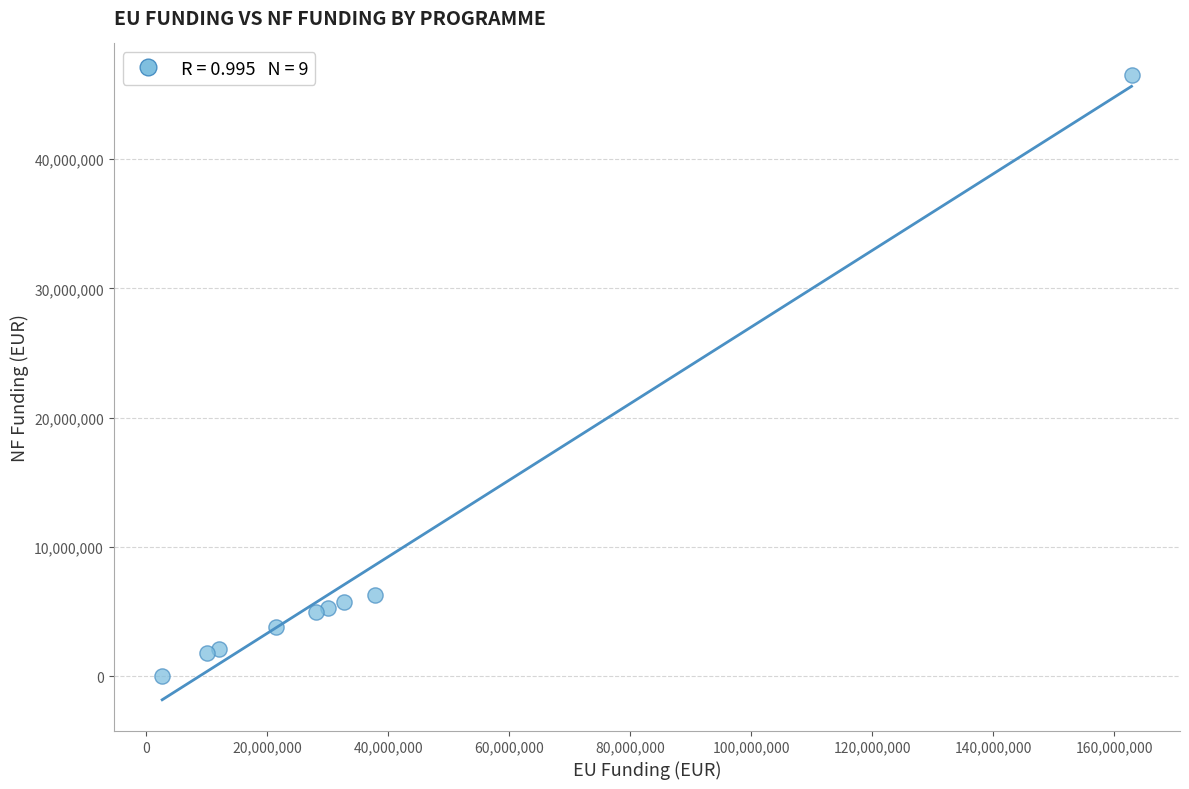

What is the range of Y values (max minus min)?

46534168.6